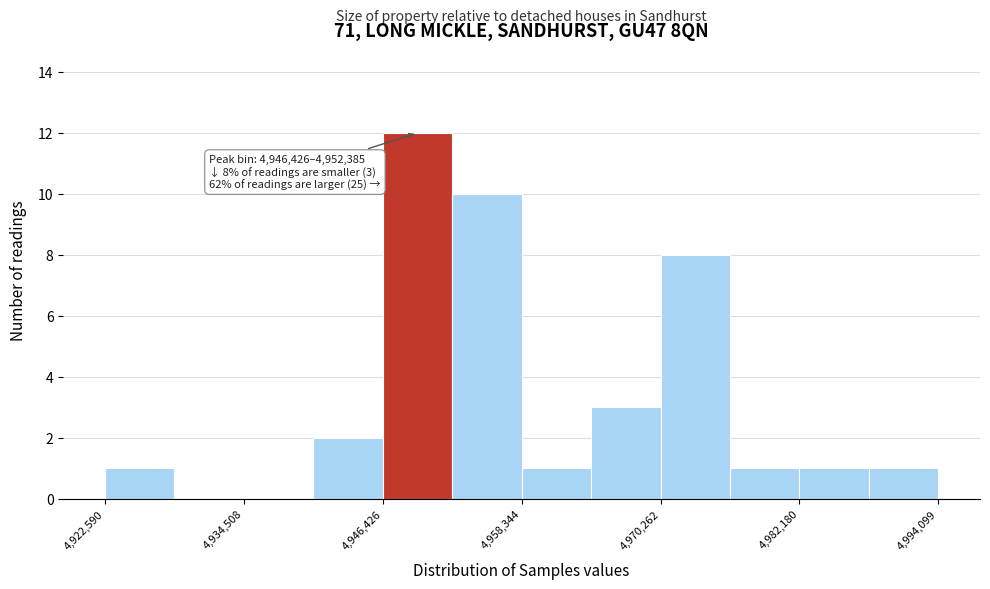

Read against the x-axis, roughly where is the centre of the tallest bar?

4950000